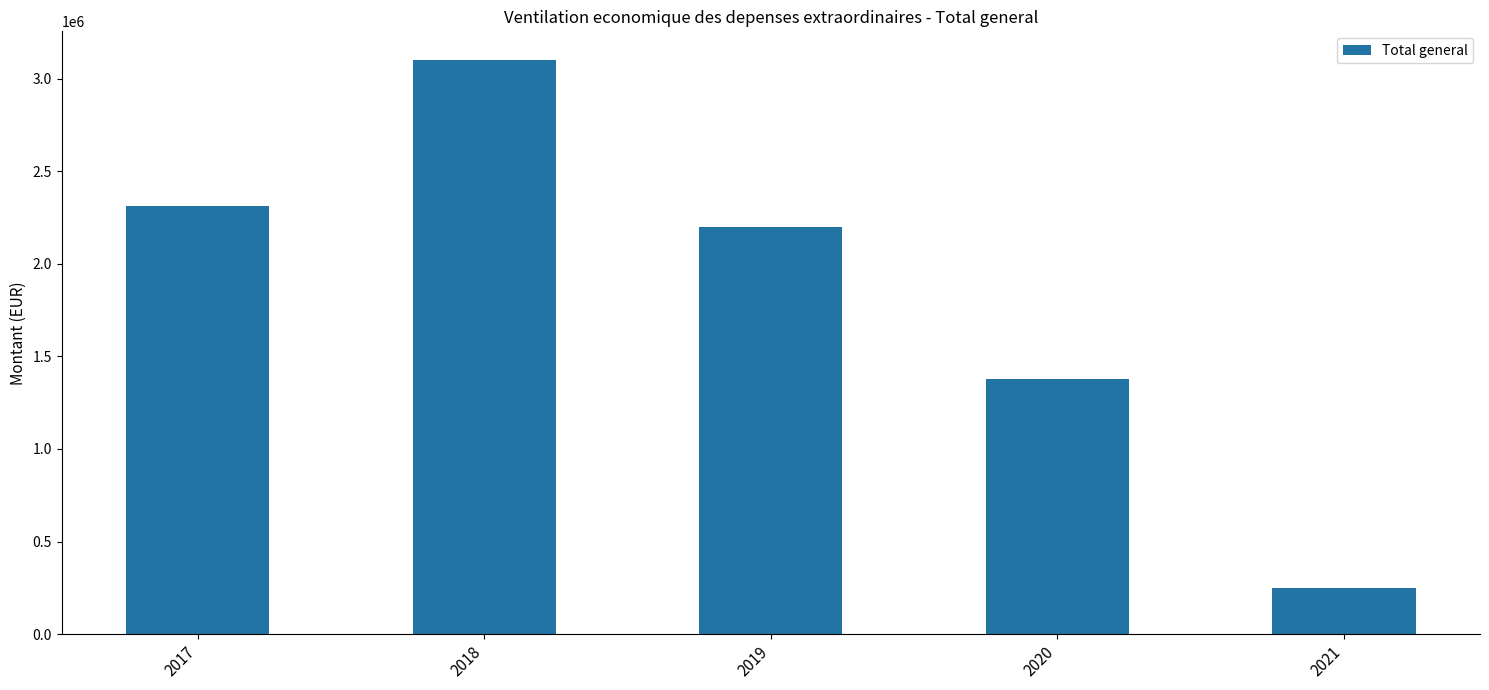

What is the smallest value displayed?

247161.6